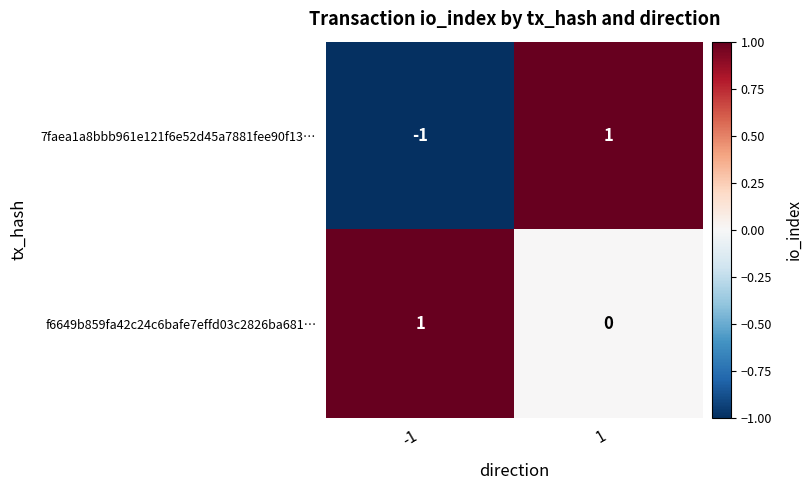

The value of 7faea1a8bbb961e121f6e52d45a7881fee90f13… at -1 is -1. True or false?

True